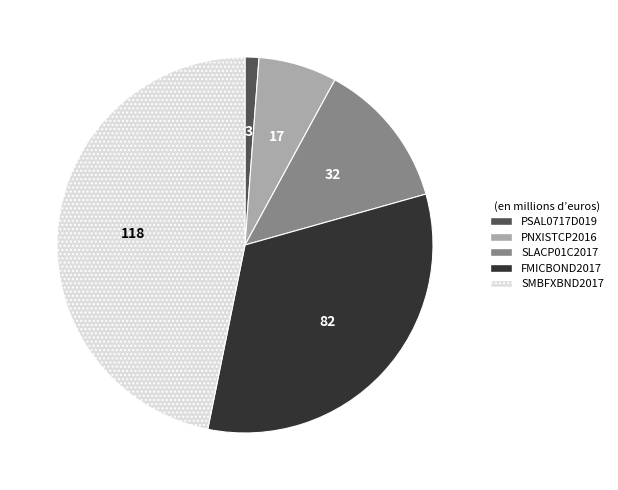

Rank the categories by value from lowest to highest.

PSAL0717D019, PNXISTCP2016, SLACP01C2017, FMICBOND2017, SMBFXBND2017